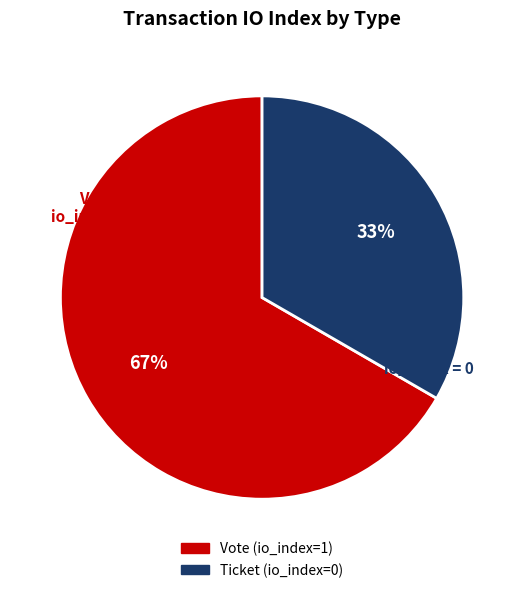

Is there a majority slice in this chart?

Yes